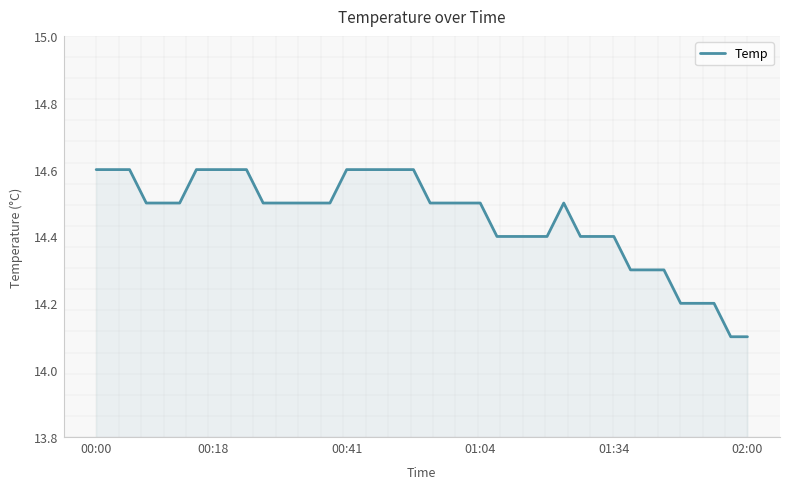

What is the greatest value displayed?

14.6